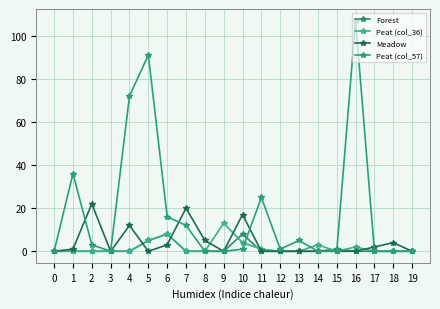

At how many categories does at least one series exceed 91?

1